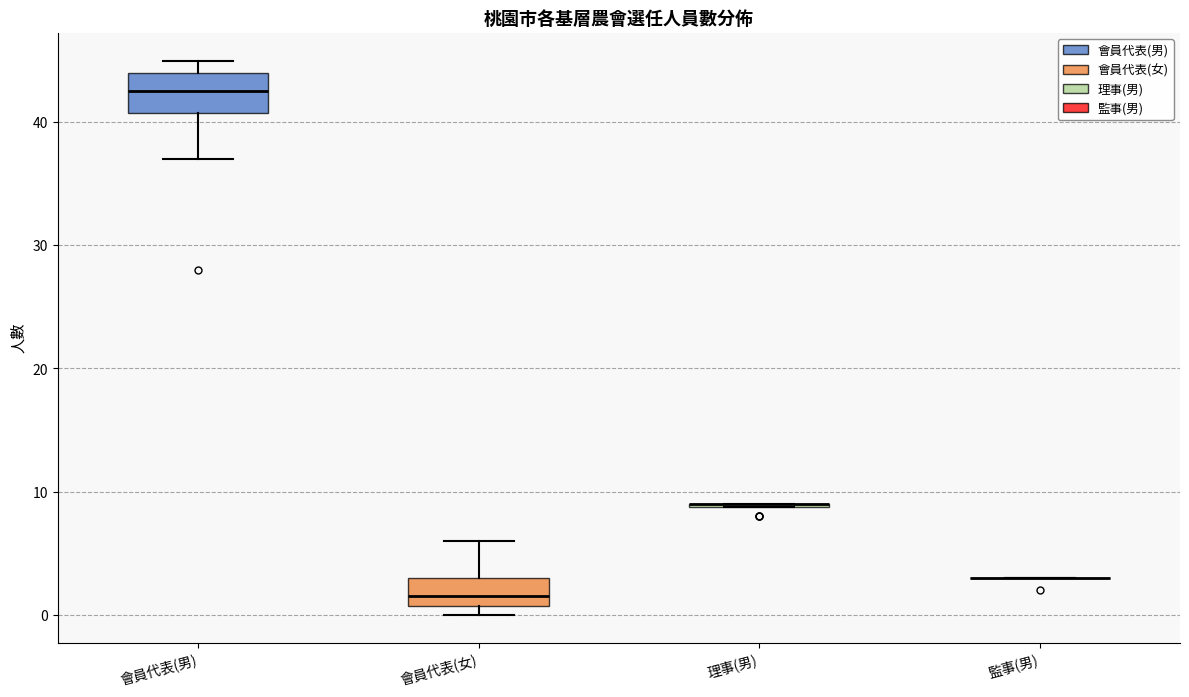

Which box is the tallest, from its lower edge to its upper edge?

會員代表(男)